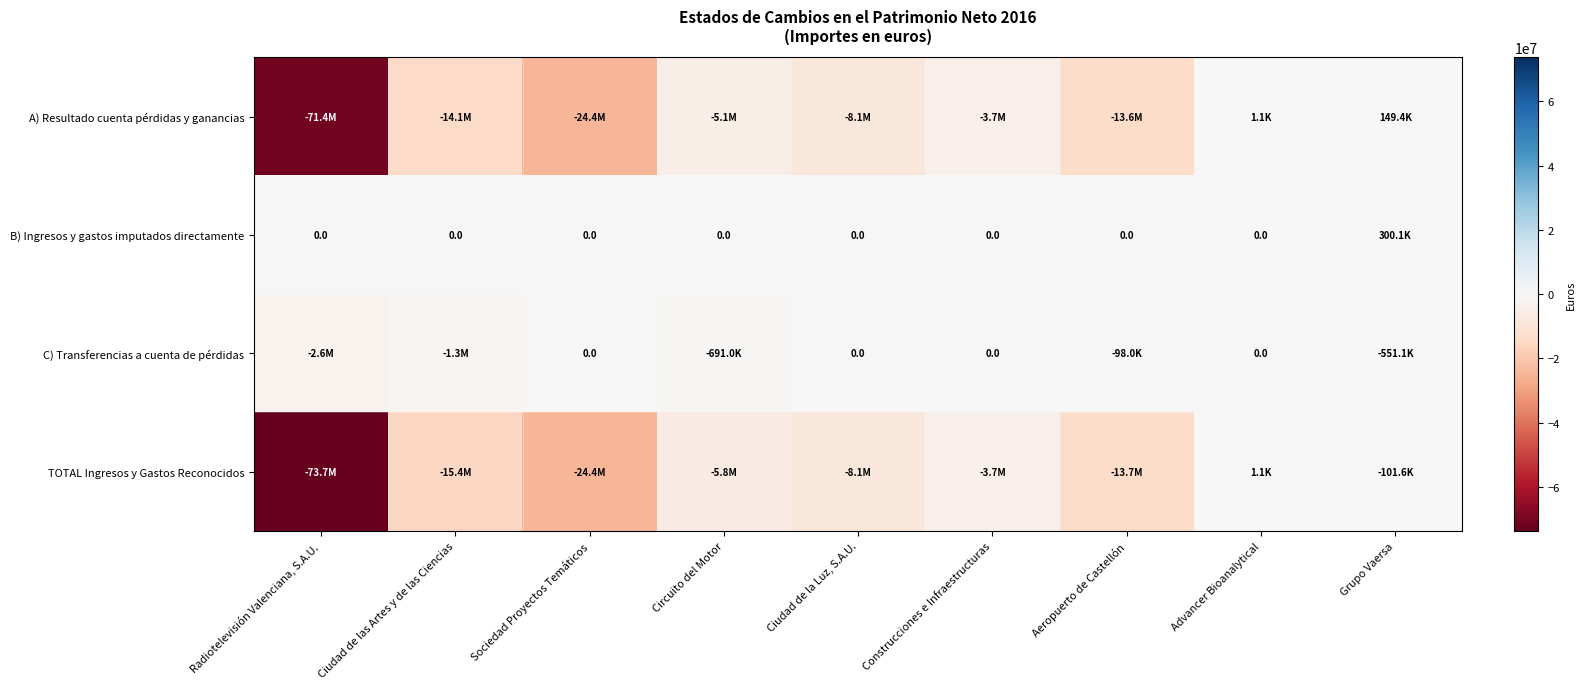

Where does the TOTAL Ingresos y Gastos Reconocidos series first go above -8110561?

Circuito del Motor